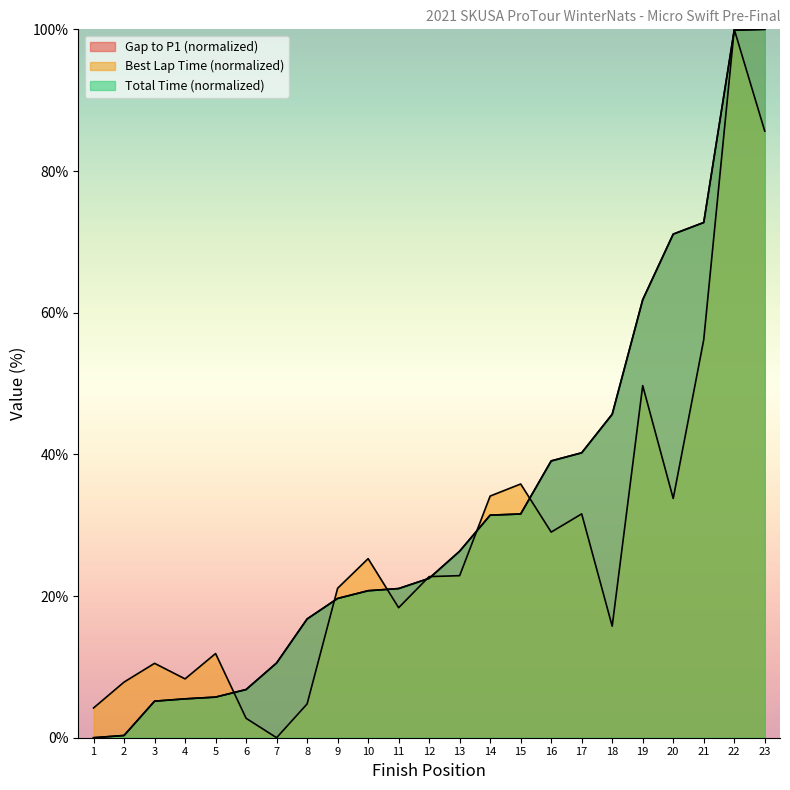

Does the chart display data point markers on the line(s)?

No